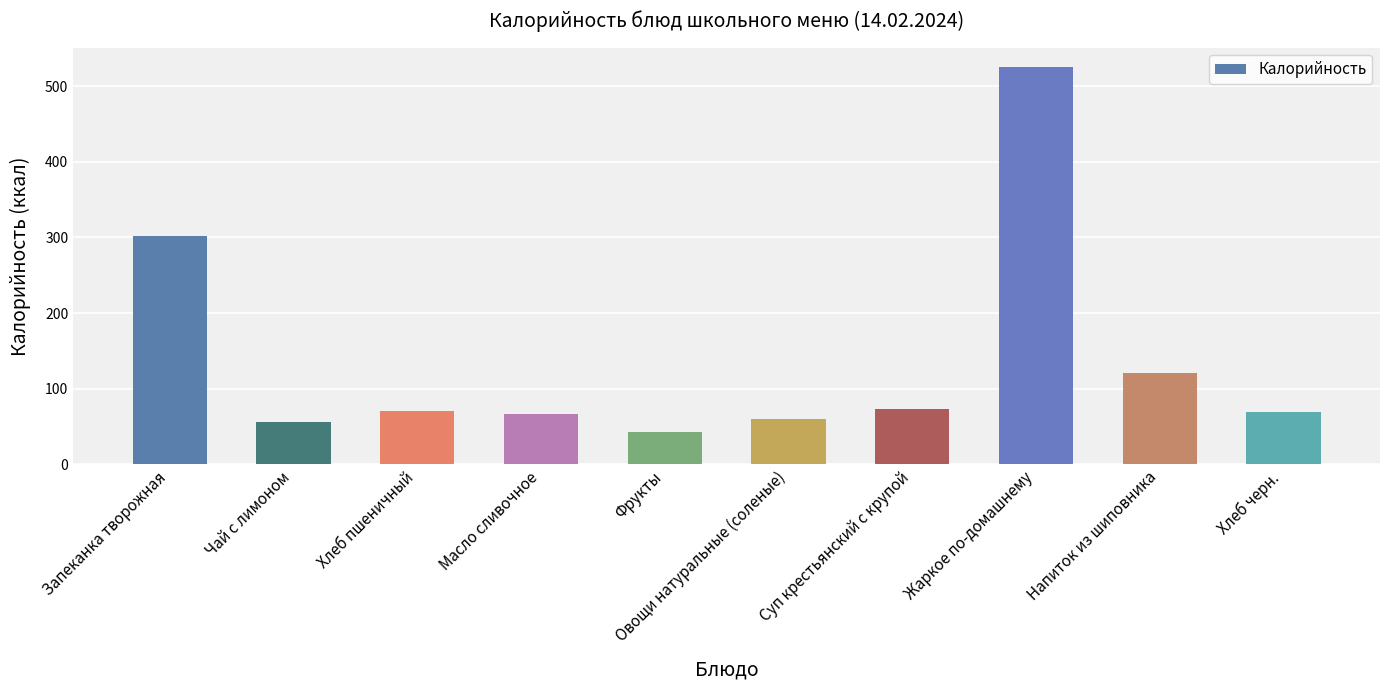

What is the label of the 10th bar from the right?

Запеканка творожная